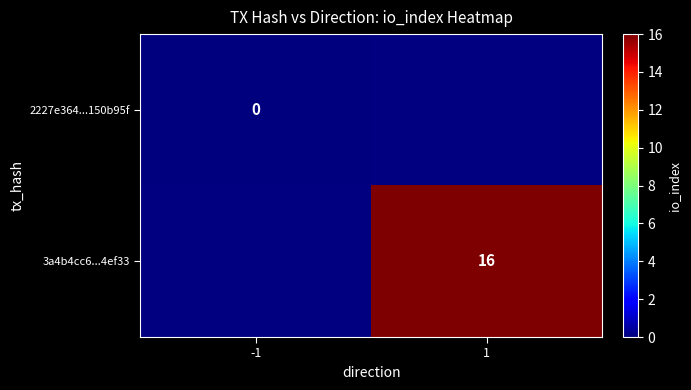

Is it true that 3a4b4cc6...4ef33 equals 6 at 1?

False